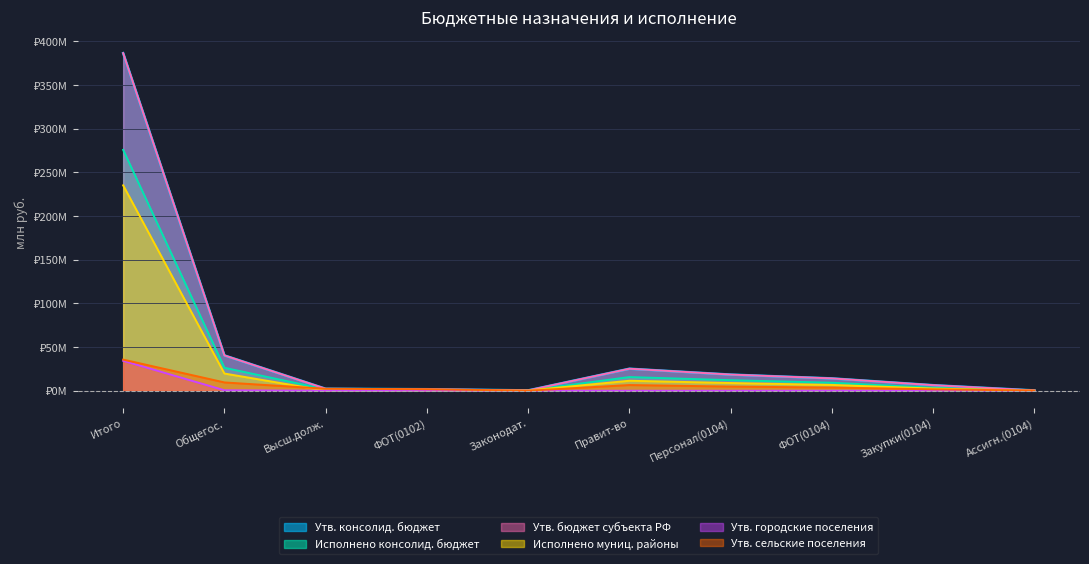

Does the chart have visible grid lines?

Yes